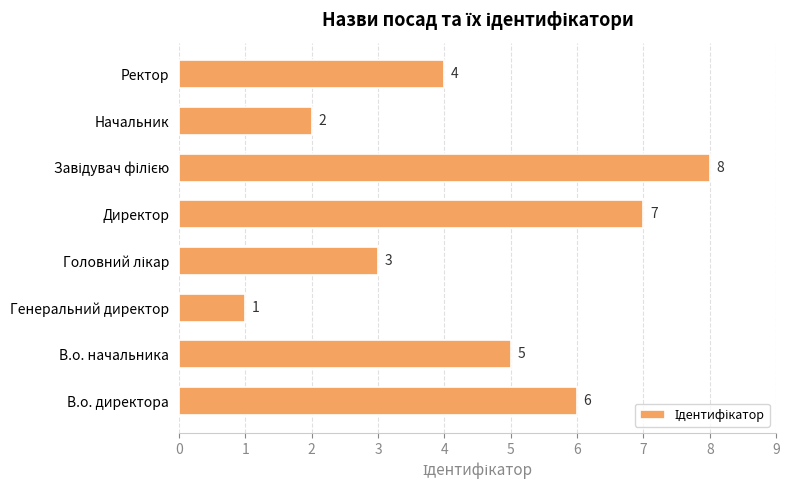

At which label is the value closest to 4?

Ректор